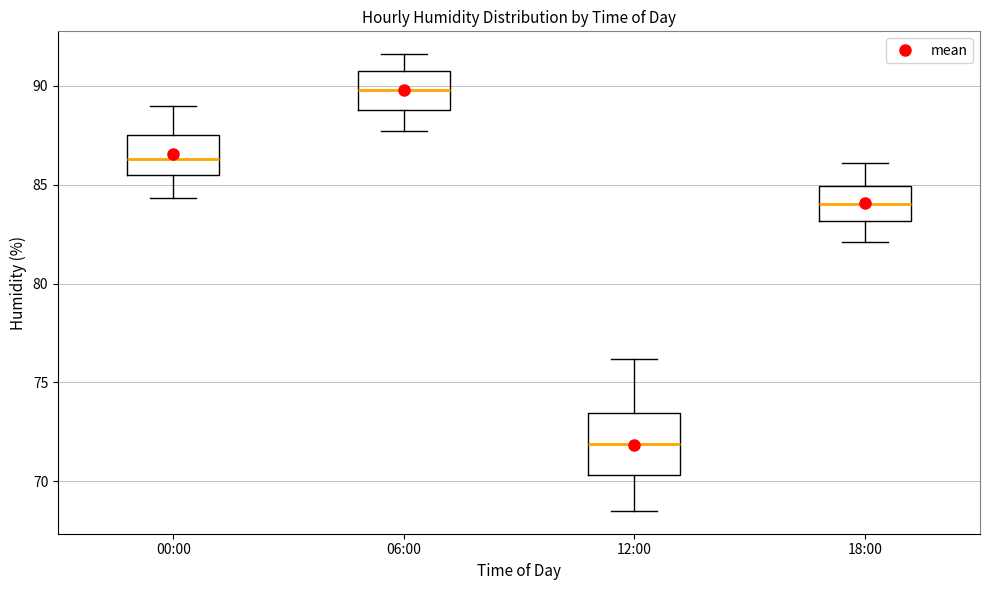

Which box's median line is the lowest?

12:00